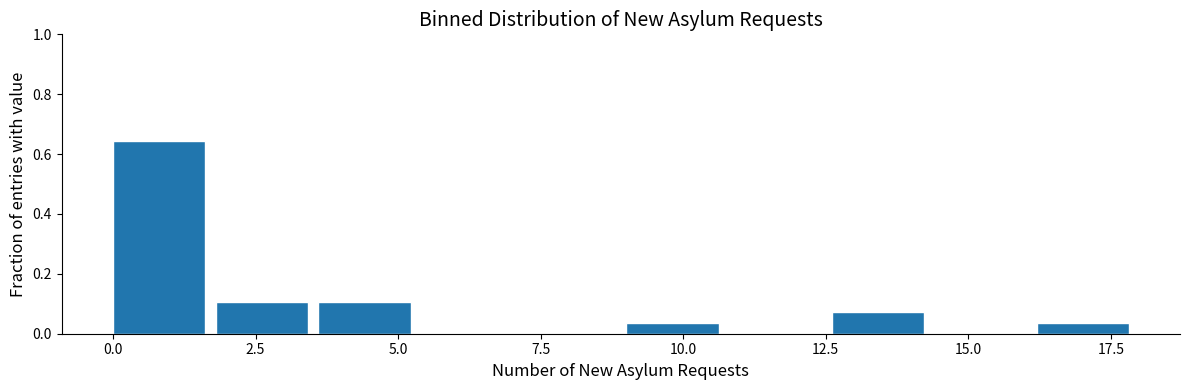

Read against the x-axis, roughly where is the centre of the tallest bar?

1.0